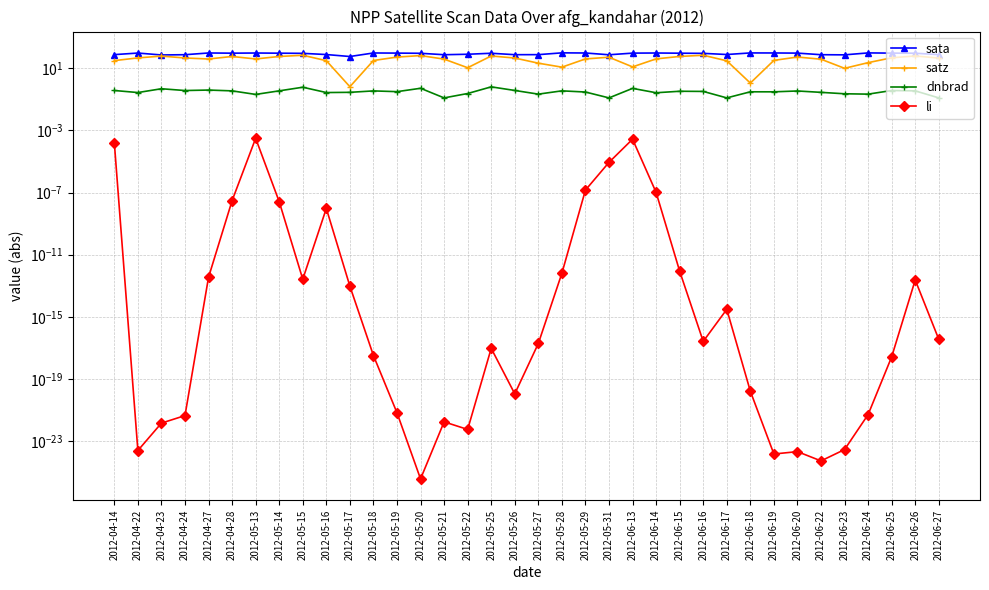

What is the total value across all series at 2012-05-25?

156.3